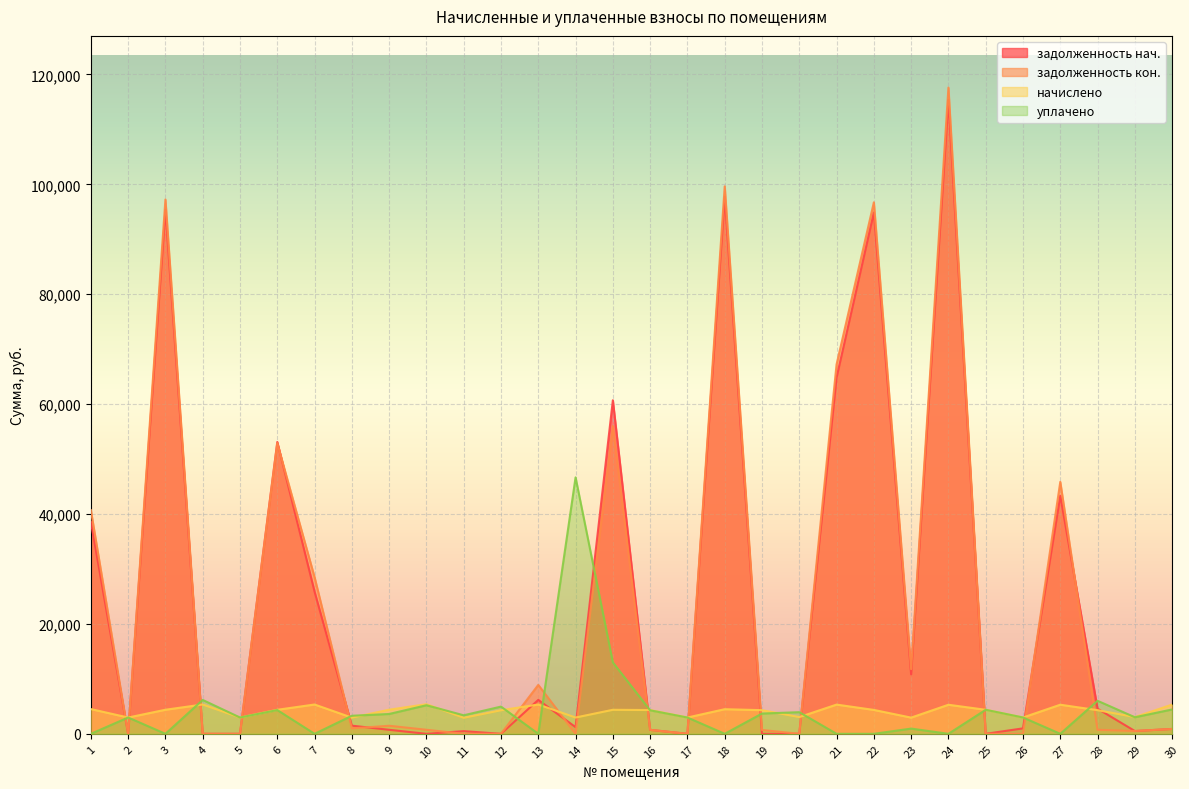

At which label is уплачено (col_4) closest to 23337?

15